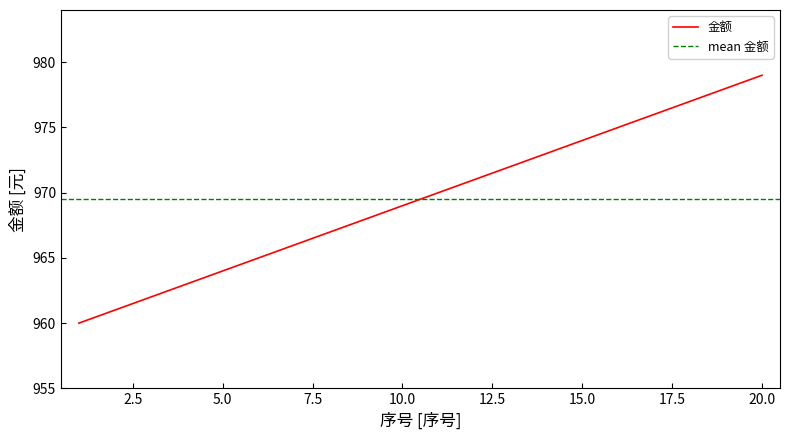

What is the change in value from 5 to 18?

+13